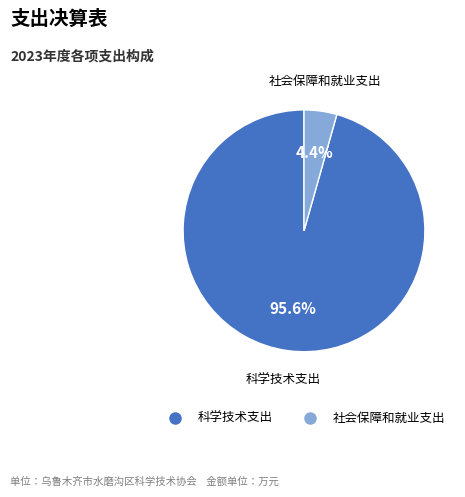

To the nearest percent, what is the difference between the 科学技术支出 and 社会保障和就业支出 slice percentages?

91%